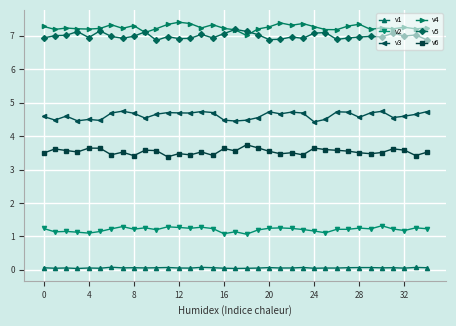

What is the value of the v5 point at the 1st from the left?

6.9